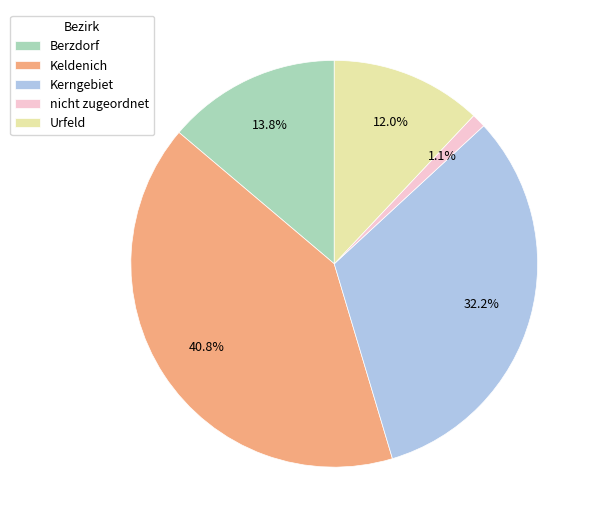

Is the sum of Kerngebiet and Keldenich greater than half?

Yes